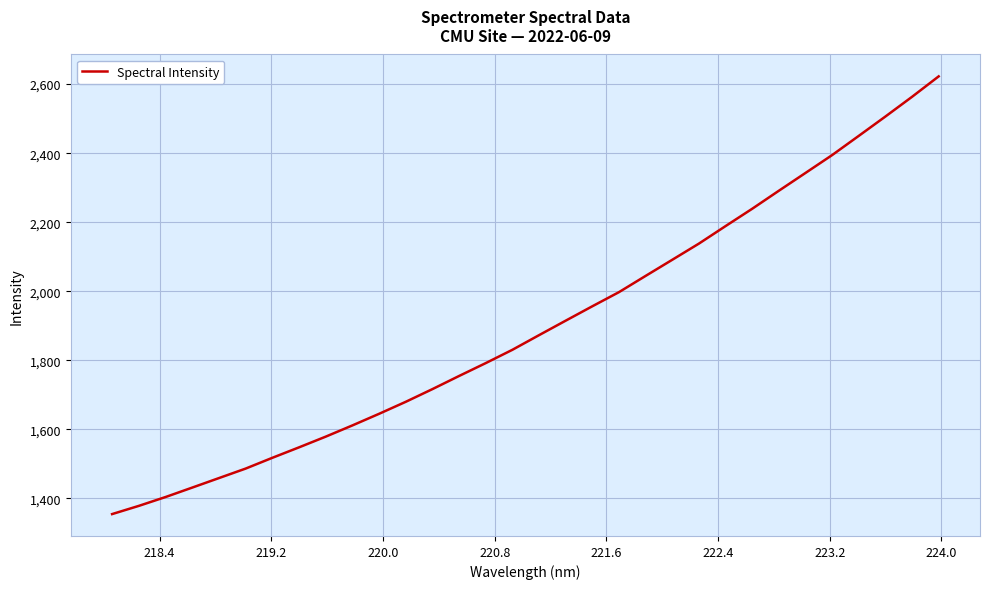

Does the chart display data point markers on the line(s)?

No